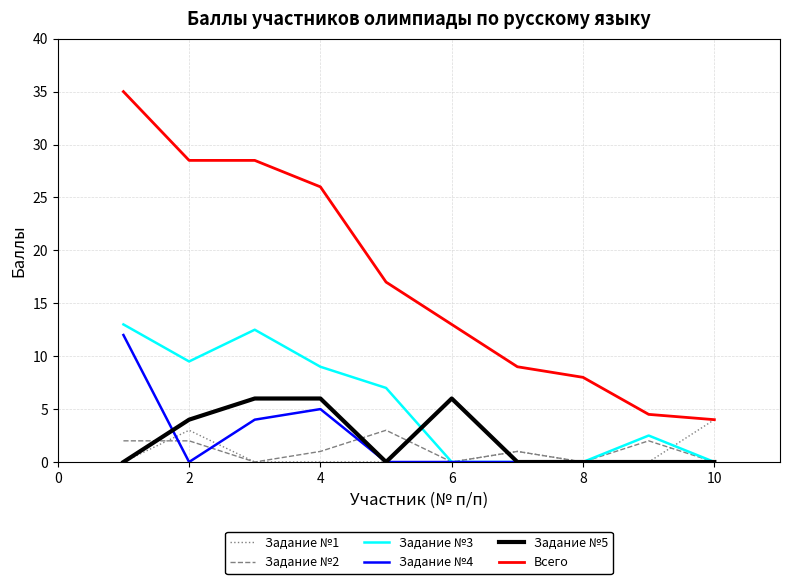

True or false: Задание №2 and Всего intersect in this chart.

False